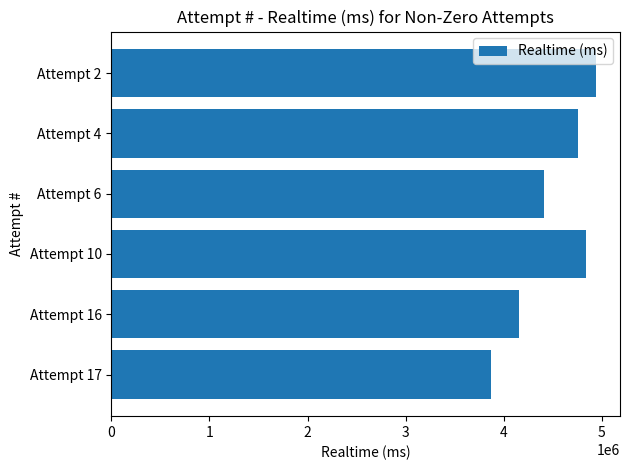

The value at Attempt 4 is 4763283. True or false?

True